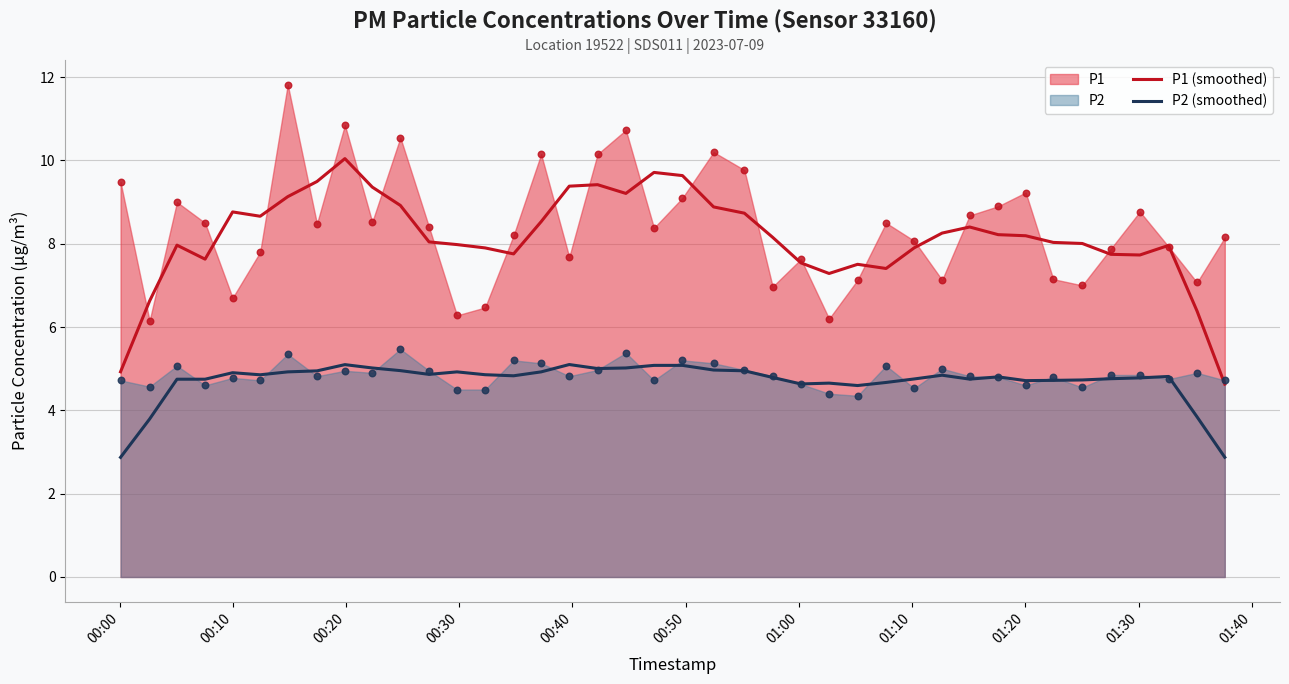

What is the minimum value for P2 (smoothed)?

2.9